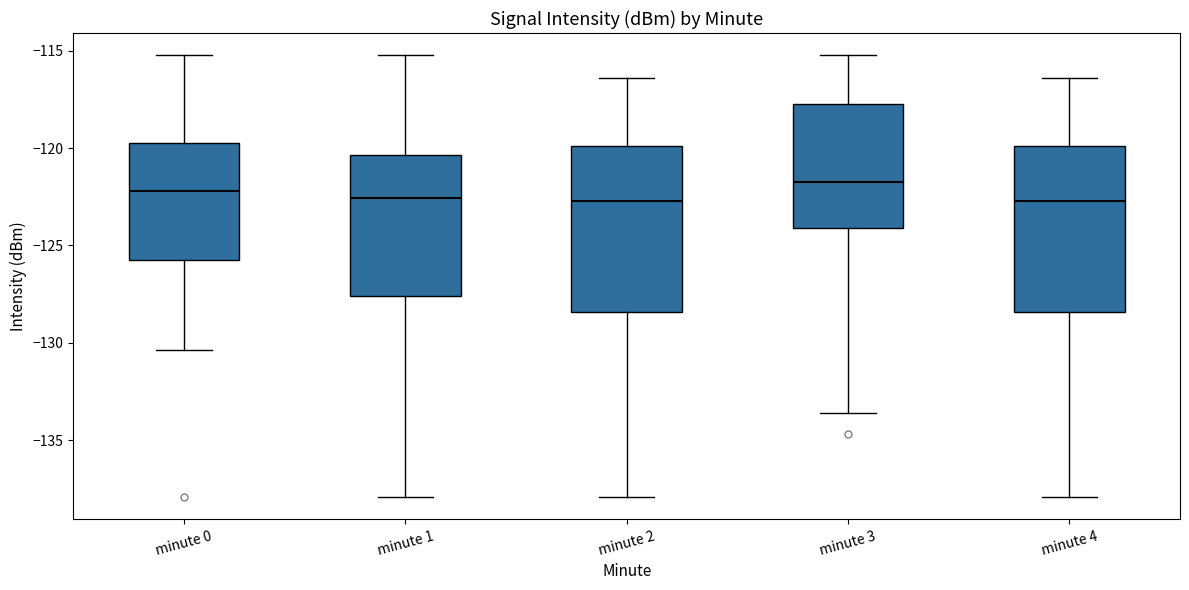

Where does the median line of the box for minute 0 sit on the y-axis? The values are not printed on the chart, so give them approximately, as read against the axis.

-122.0